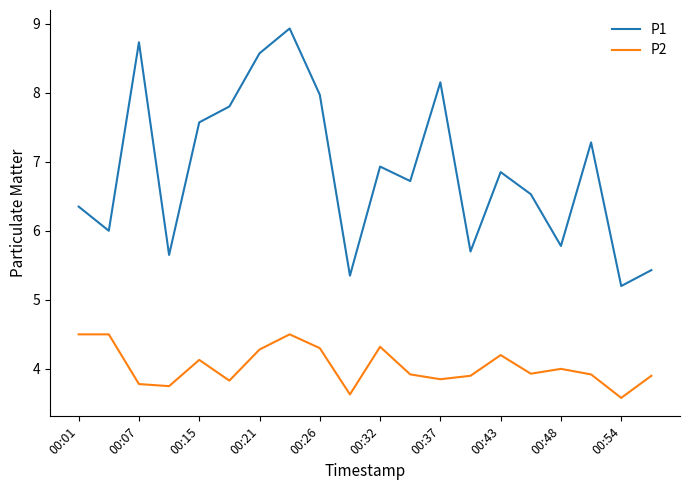

Which series has the largest total across all categories?

P1